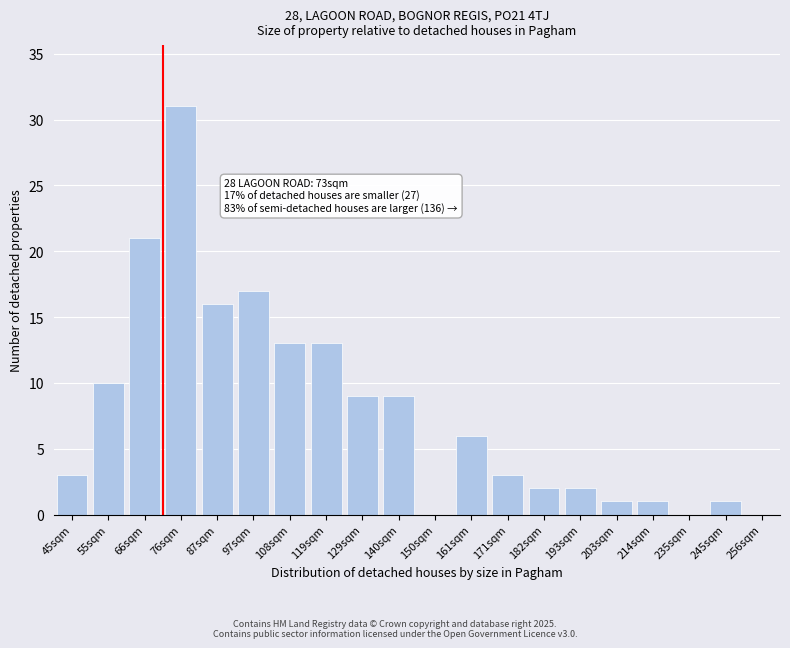

Reading left to right, extract all data points from this chart.

45sqm=3	55sqm=10	66sqm=21	76sqm=31	87sqm=16	97sqm=17	108sqm=13	119sqm=13	129sqm=9	140sqm=9	150sqm=0	161sqm=6	171sqm=3	182sqm=2	193sqm=2	203sqm=1	214sqm=1	235sqm=0	245sqm=1	256sqm=0